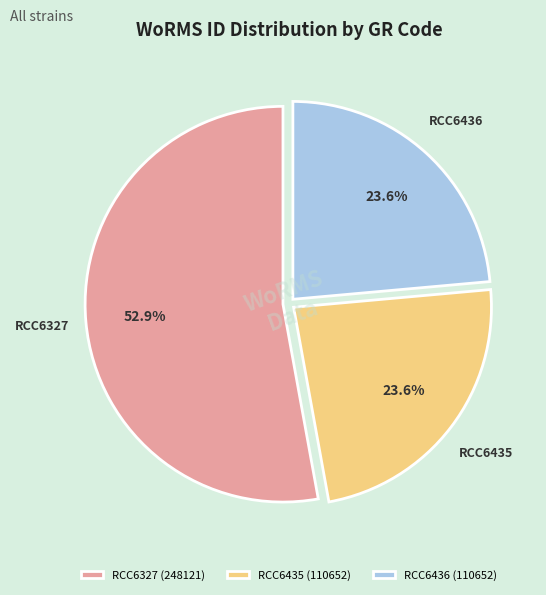

To the nearest percent, what portion does RCC6435 represent?

24%